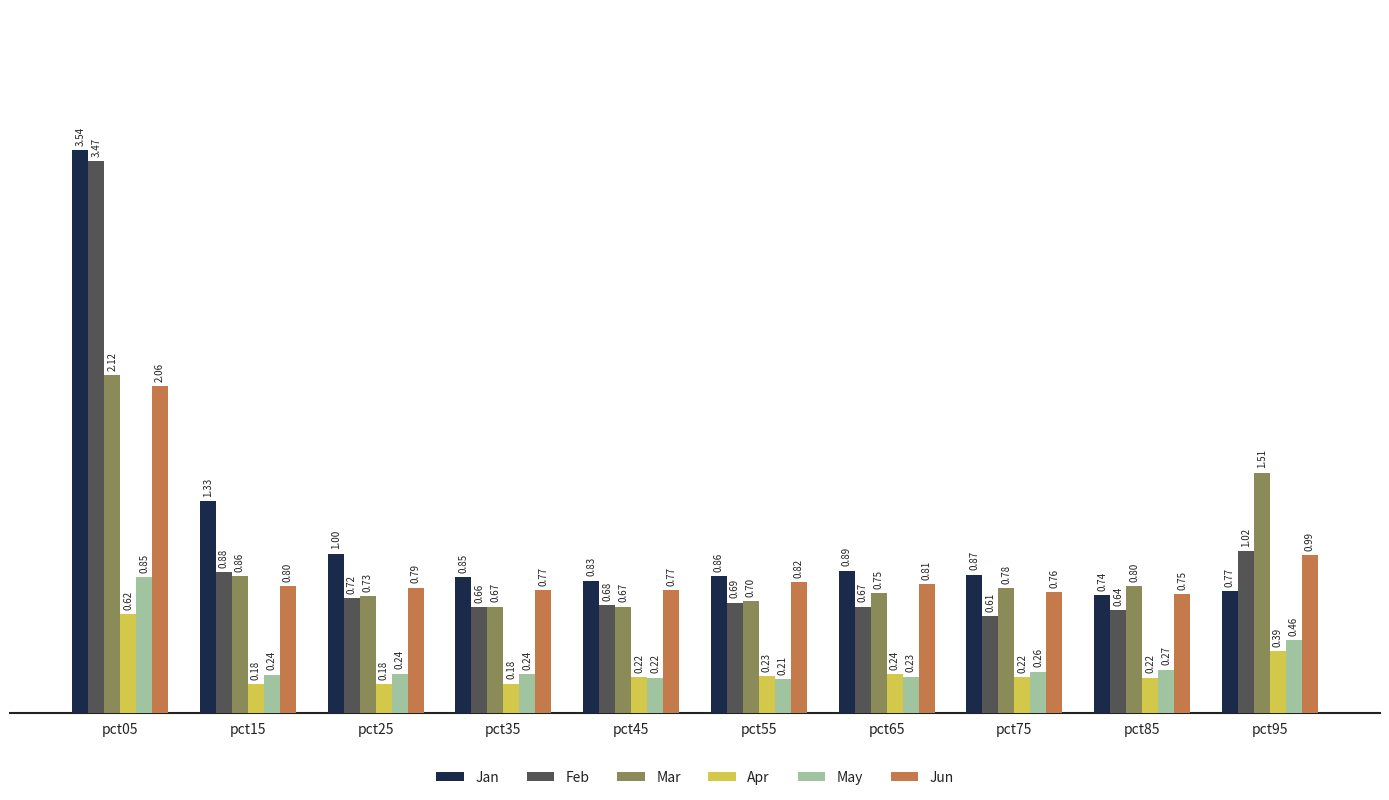

Rank the series by their maximum value, from highest to lowest.

Jan, Feb, Mar, Jun, May, Apr